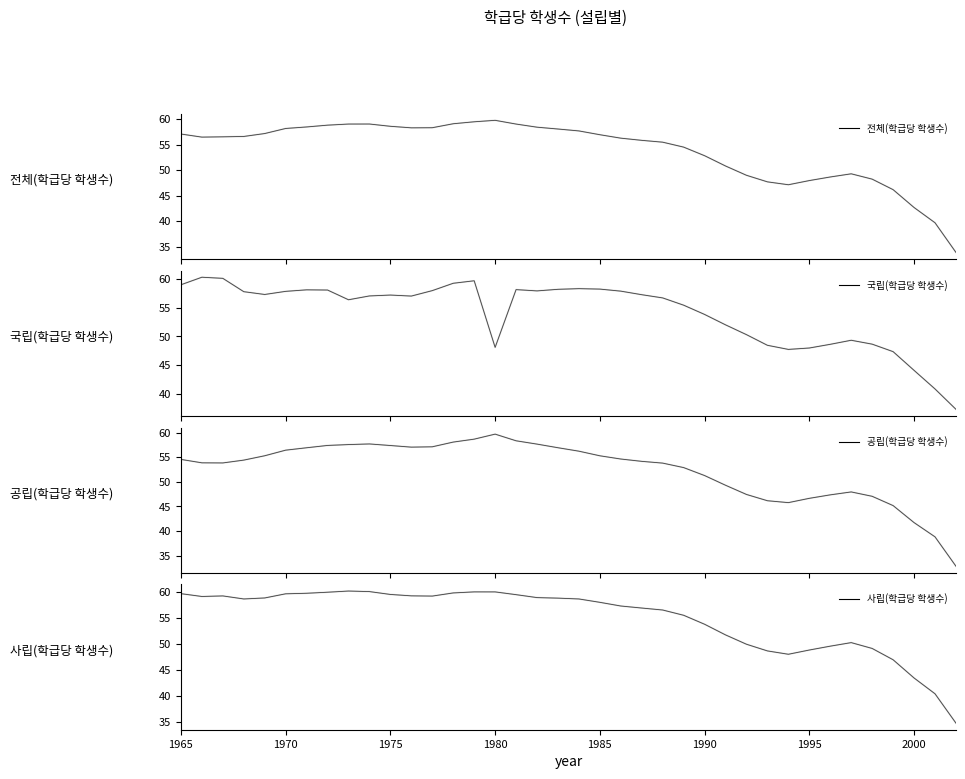

Reading right to left, extract all data points from this chart.

전체(학급당 학생수): 2002=33.9	2001=39.7	2000=42.7	1999=46.2	1998=48.2	1997=49.3	1996=48.7	1995=47.9	1994=47.1	1993=47.7	1992=49.0	1991=50.8	1990=52.8	1989=54.5	1988=55.5	1987=55.8	1986=56.3	1985=56.9	1984=57.7	1983=58.1	1982=58.4	1981=59.0	1980=59.8	1979=59.5	1978=59.1	1977=58.3	1976=58.3	1975=58.6	1974=59.0	1973=59.0	1972=58.8	1971=58.5	1970=58.2	1969=57.2	1968=56.6	1967=56.5	1966=56.5	1965=57.1
국립(학급당 학생수): 2002=37.3	2001=40.8	2000=44.1	1999=47.3	1998=48.6	1997=49.3	1996=48.6	1995=48.0	1994=47.7	1993=48.4	1992=50.3	1991=52.0	1990=53.8	1989=55.4	1988=56.7	1987=57.3	1986=57.9	1985=58.2	1984=58.3	1983=58.2	1982=57.9	1981=58.2	1980=48.1	1979=59.7	1978=59.3	1977=58.0	1976=57.0	1975=57.2	1974=57.1	1973=56.4	1972=58.1	1971=58.1	1970=57.9	1969=57.3	1968=57.8	1967=60.1	1966=60.3	1965=59.0
공립(학급당 학생수): 2002=32.8	2001=38.8	2000=41.7	1999=45.2	1998=47.0	1997=47.9	1996=47.3	1995=46.6	1994=45.8	1993=46.1	1992=47.4	1991=49.3	1990=51.3	1989=52.9	1988=53.8	1987=54.2	1986=54.6	1985=55.3	1984=56.2	1983=56.9	1982=57.7	1981=58.3	1980=59.7	1979=58.7	1978=58.1	1977=57.1	1976=57.0	1975=57.4	1974=57.7	1973=57.6	1972=57.4	1971=56.9	1970=56.4	1969=55.3	1968=54.4	1967=53.8	1966=53.9	1965=54.6
사립(학급당 학생수): 2002=34.8	2001=40.4	2000=43.5	1999=47.0	1998=49.1	1997=50.3	1996=49.6	1995=48.8	1994=48.0	1993=48.7	1992=50.0	1991=51.8	1990=53.8	1989=55.5	1988=56.5	1987=56.9	1986=57.3	1985=58.0	1984=58.7	1983=58.8	1982=58.9	1981=59.5	1980=60.0	1979=60.0	1978=59.8	1977=59.2	1976=59.3	1975=59.5	1974=60.1	1973=60.2	1972=60.0	1971=59.8	1970=59.7	1969=58.9	1968=58.7	1967=59.3	1966=59.2	1965=59.7